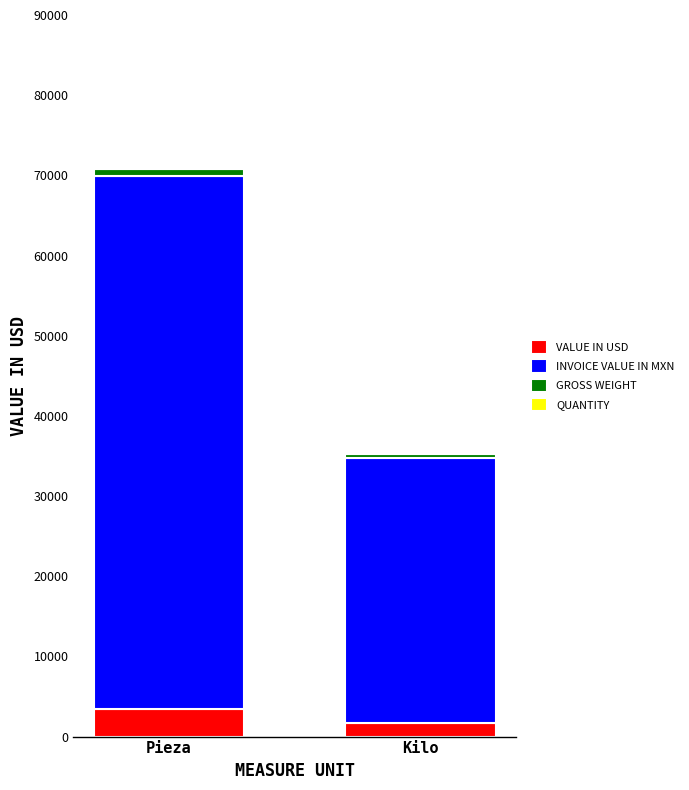

What is the maximum value for VALUE IN USD?

3488.7